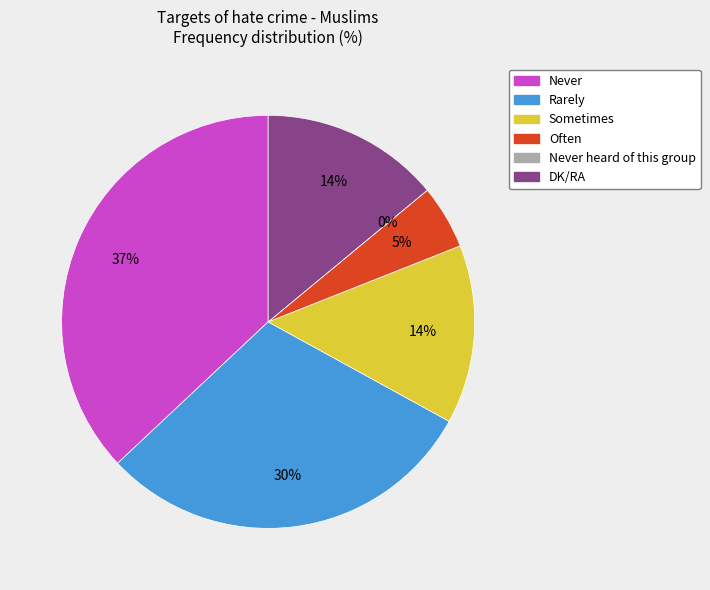

True or false: Never heard of this group accounts for 0% of the total.

True